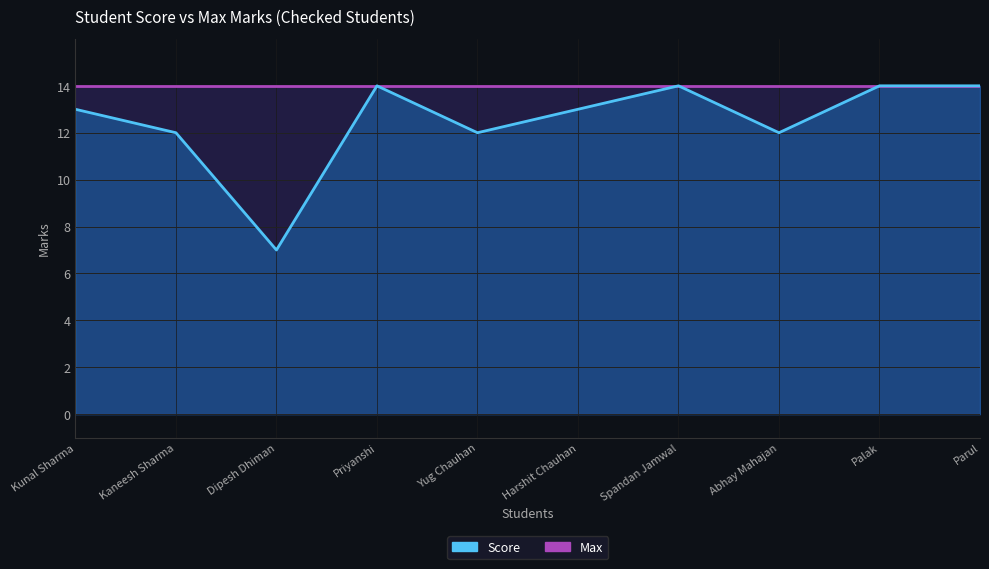

The value at Harshit Chauhan is 6. True or false?

False